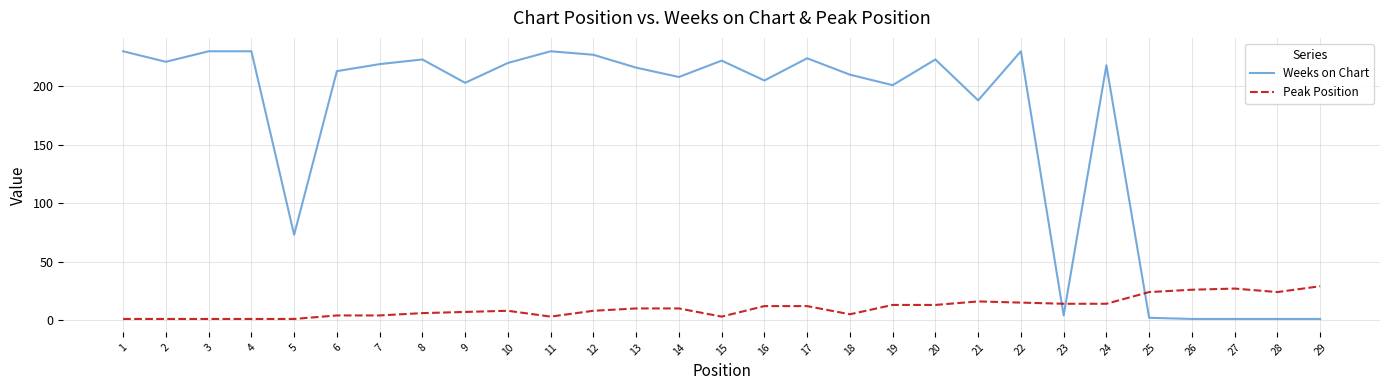

Is this an area chart (filled region under the line)?

No